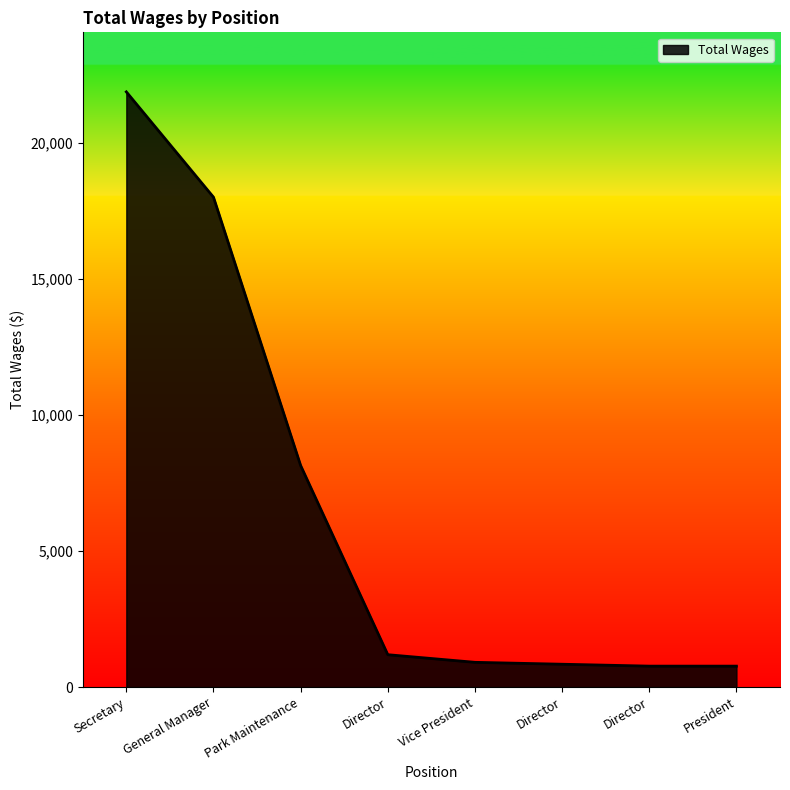

How many series are shown in this chart?

1